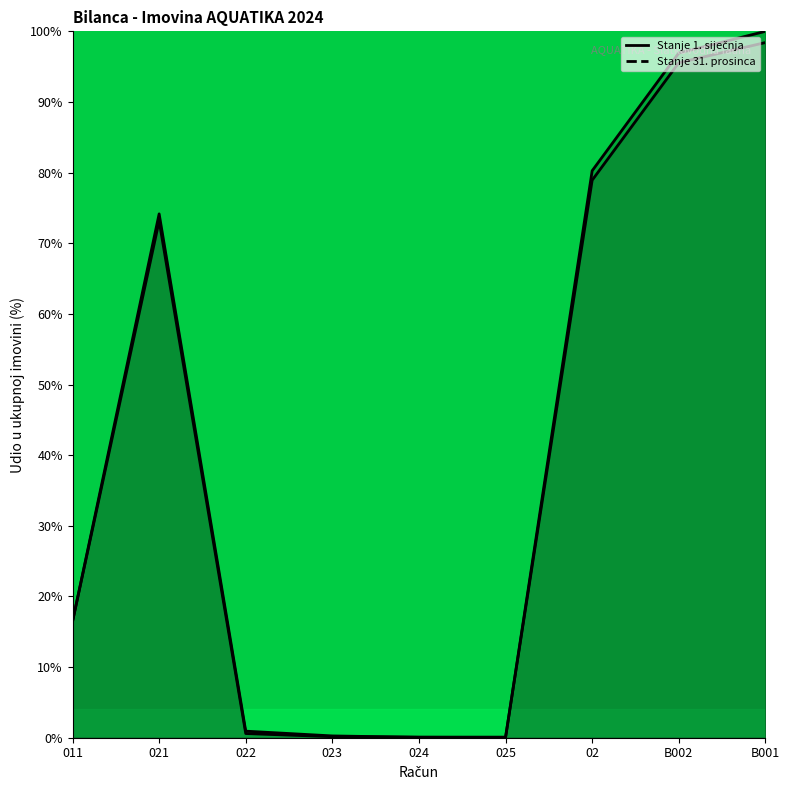

What is the difference between the Stanje 1. siječnja (line) values at 024 and B001?

99.9